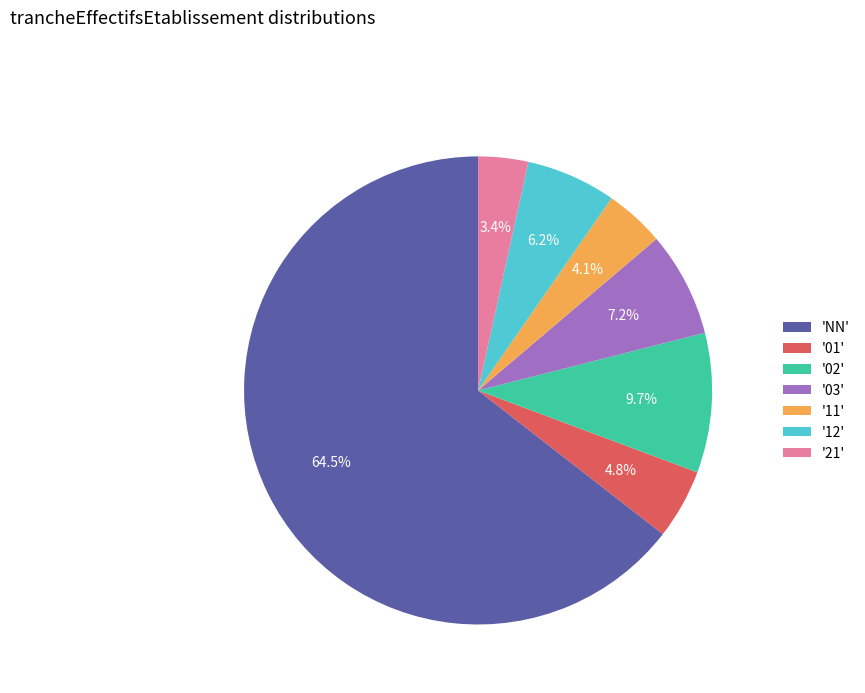

Rank the categories by value from lowest to highest.

'21', '11', '01', '12', '03', '02', 'NN'